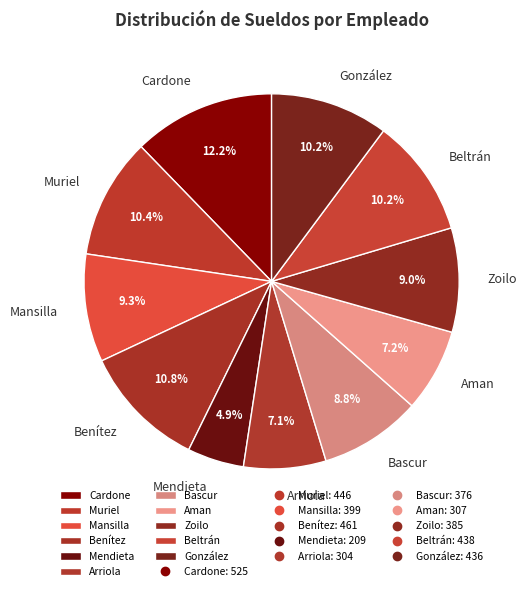

How many slices are in this pie chart?

11